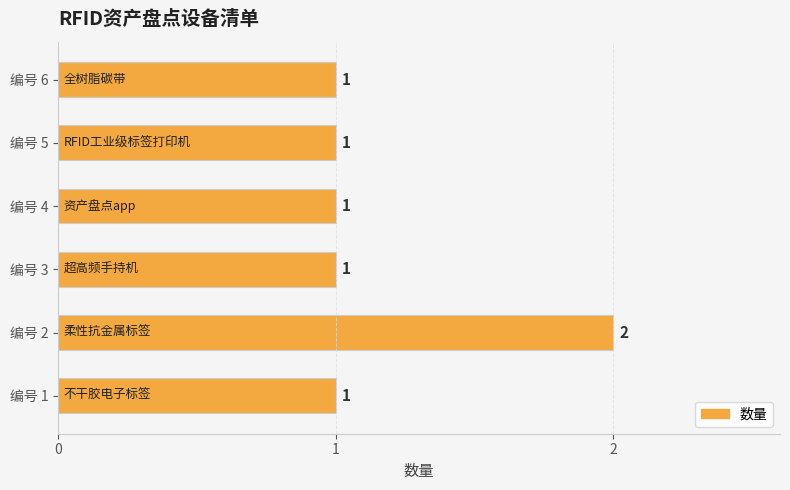

How many bars are there in total?

6